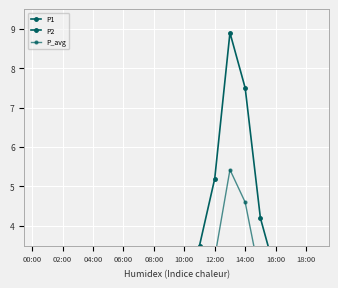

What is the total value across all series at 11?

6.5